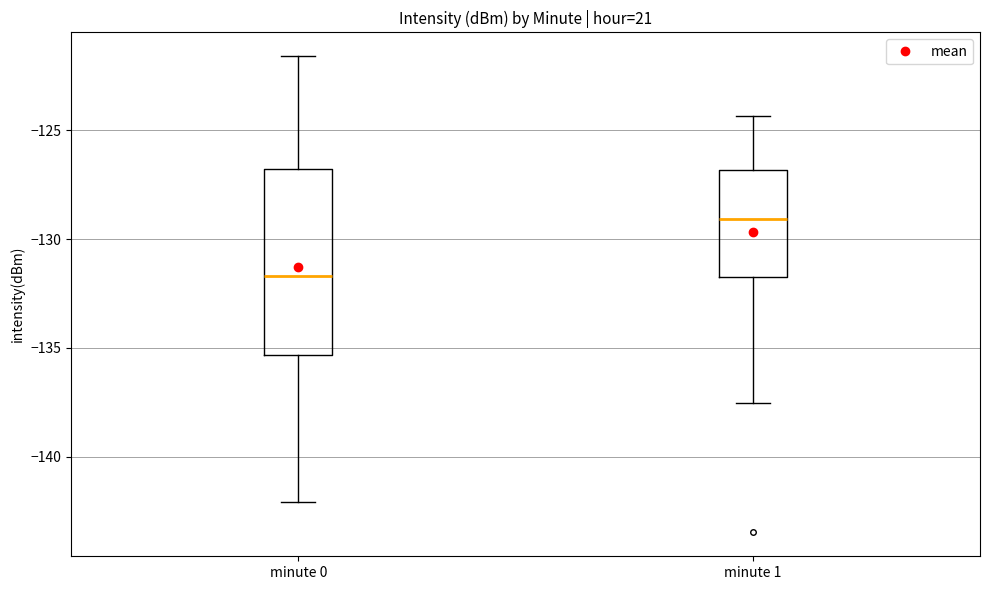

Reading left to right, read every box against the y-axis: the position of its median line, the range the box covers, and the ends of its whiskers. The values are not printed on the chart, so give them approximately, as read against the axis.

minute 0: median -131.5, box -135.5 to -127.0, whiskers -142.0 to -121.5
minute 1: median -129.0, box -132.0 to -127.0, whiskers -137.5 to -124.5